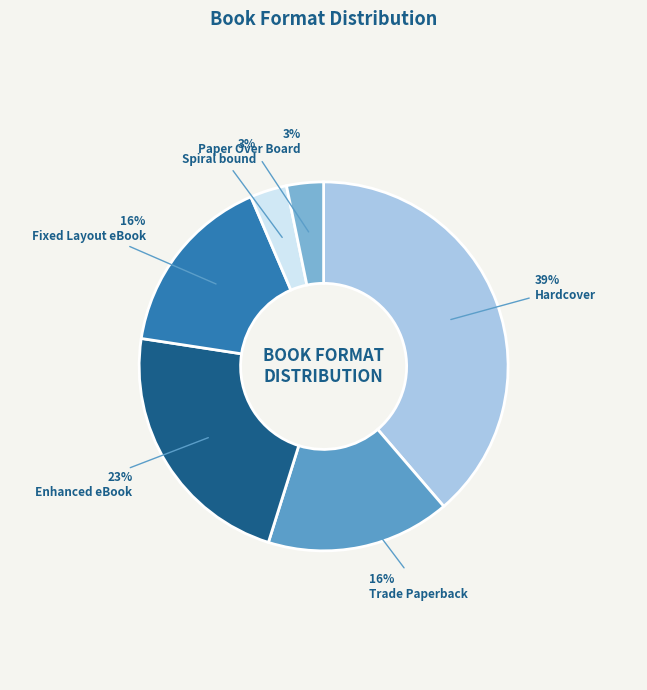

How many segments does this pie chart have?

6